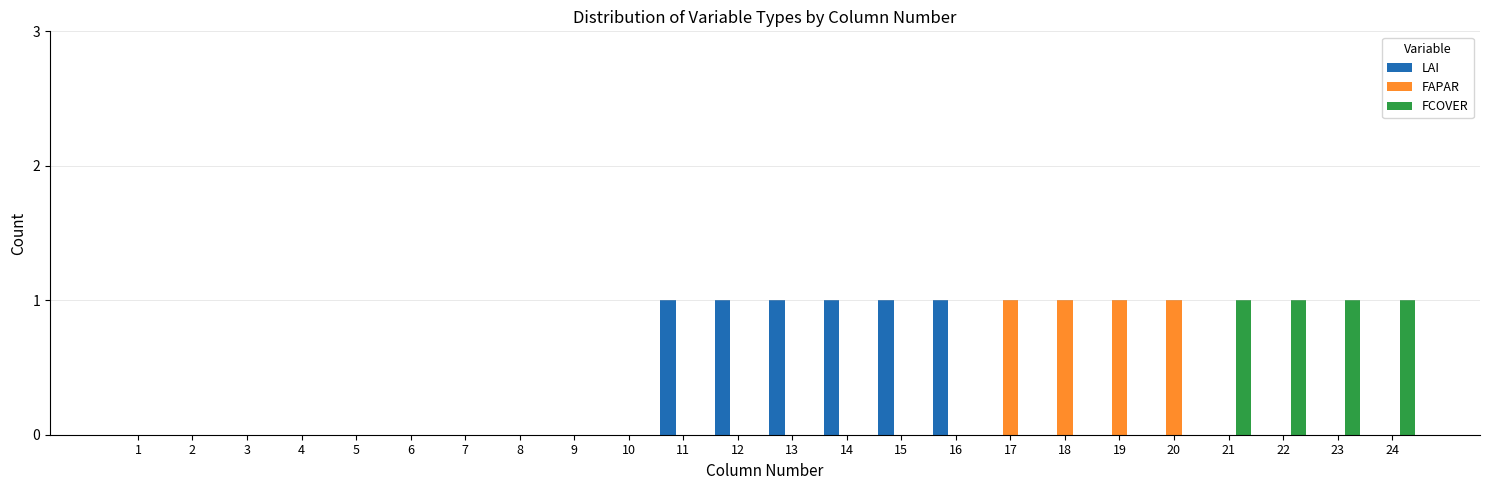

How many groups of bars are there?

24